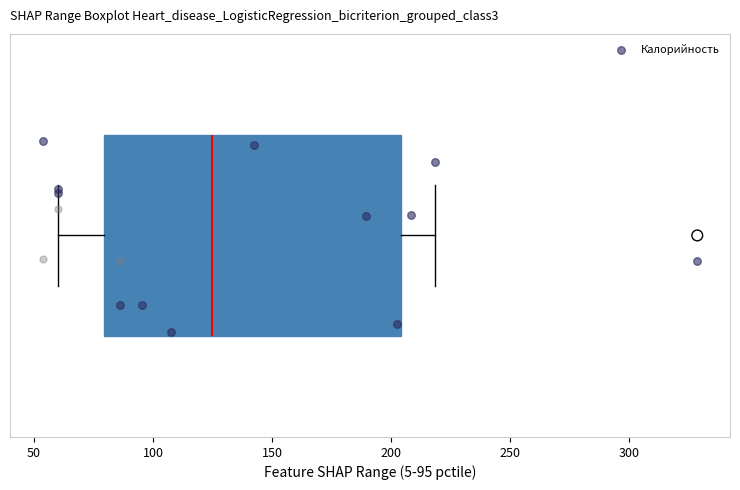

Where is the left edge of the box on the x-axis? The values are not printed on the chart, so give them approximately, as read against the axis.

80